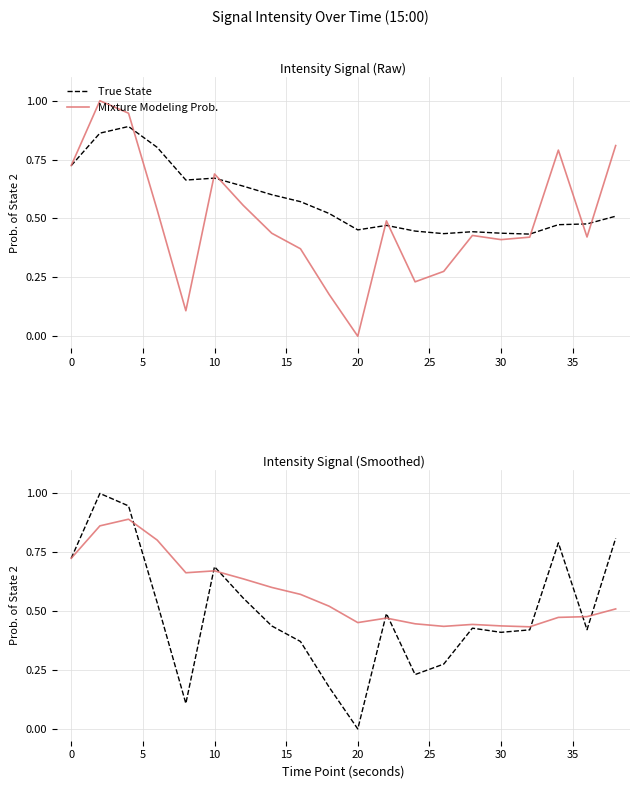

Which series has the largest range (max minus min)?

True State